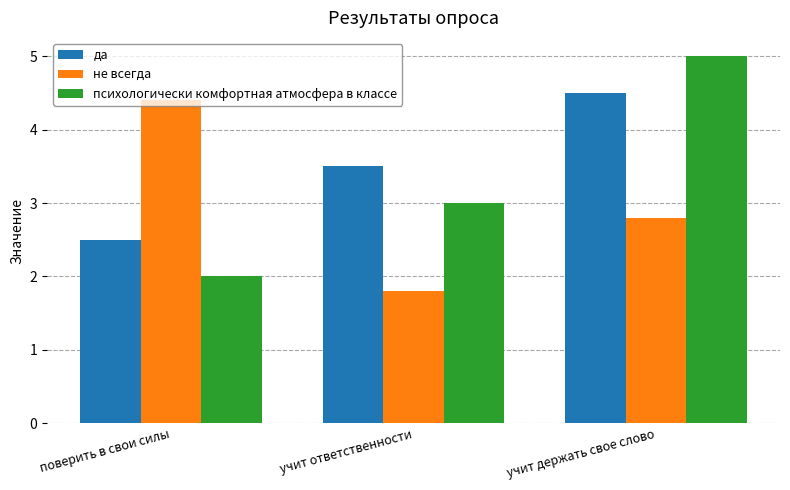

What is the sum of the не всегда values at поверить в свои силы and учит ответственности?

6.2